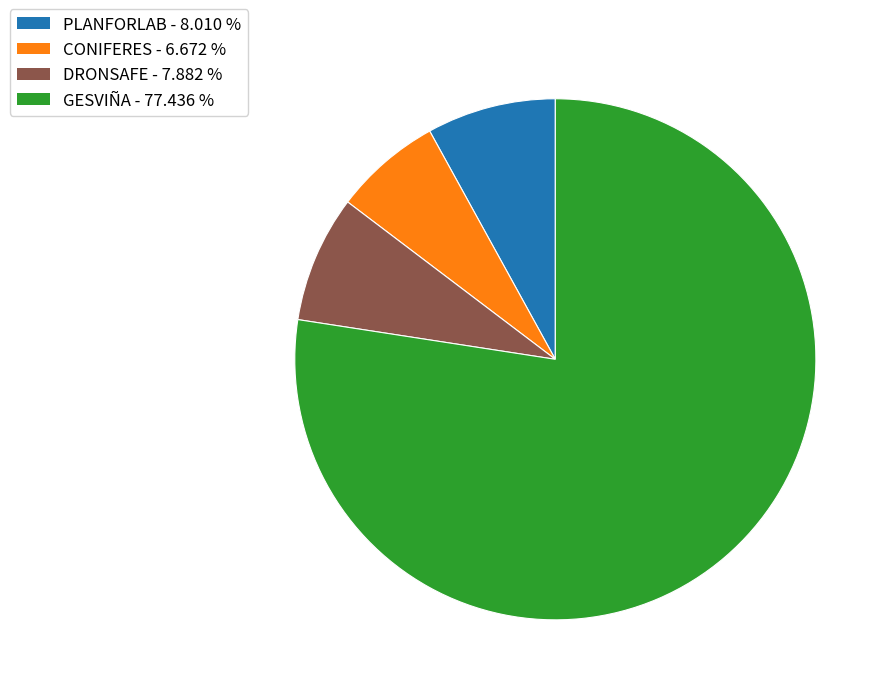

Is it true that CONIFERES is 7% of the pie?

True